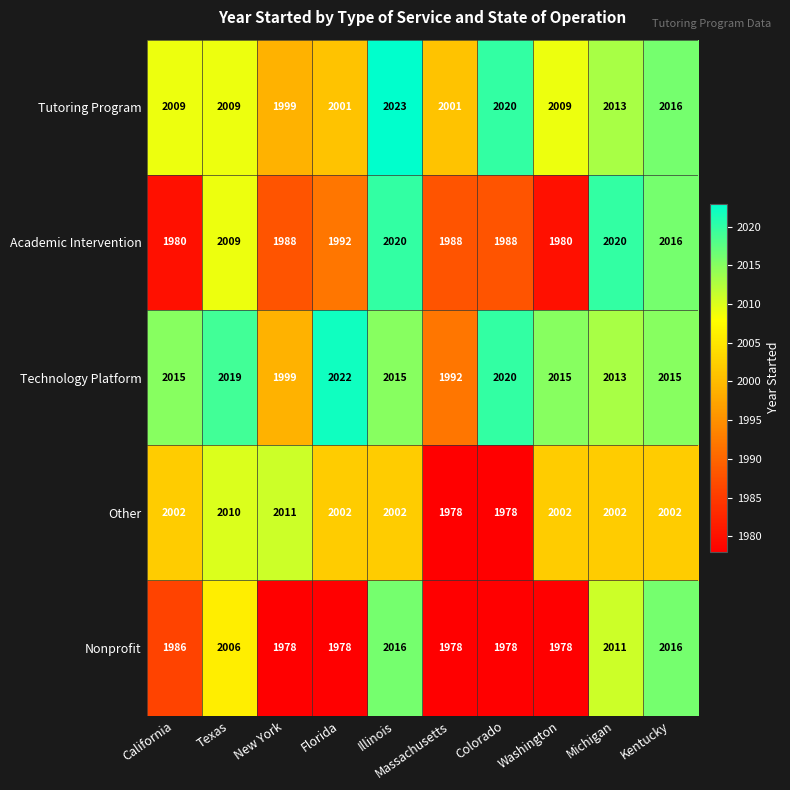

Which series has the largest total across all categories?

Technology Platform